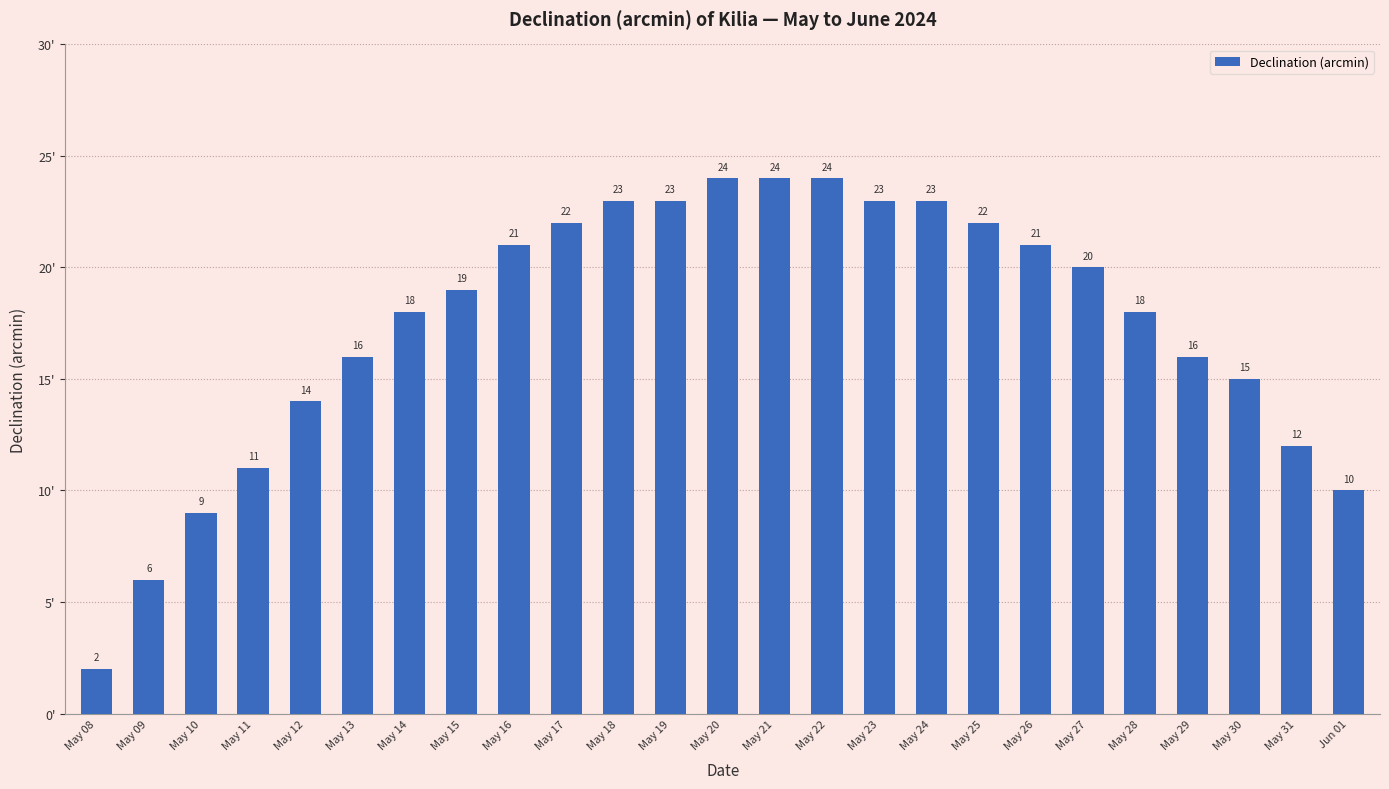

Reading right to left, extract all data points from this chart.

Jun 01=10	May 31=12	May 30=15	May 29=16	May 28=18	May 27=20	May 26=21	May 25=22	May 24=23	May 23=23	May 22=24	May 21=24	May 20=24	May 19=23	May 18=23	May 17=22	May 16=21	May 15=19	May 14=18	May 13=16	May 12=14	May 11=11	May 10=9	May 09=6	May 08=2